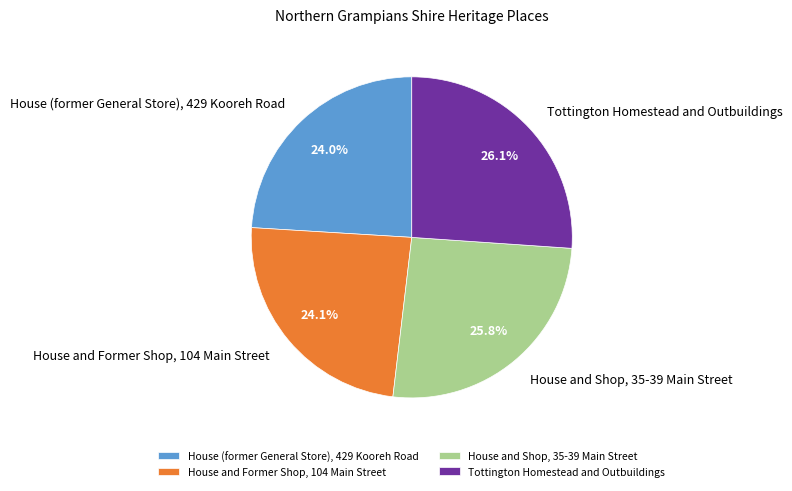

Which has a higher value, Tottington Homestead and Outbuildings or House and Former Shop, 104 Main Street?

Tottington Homestead and Outbuildings